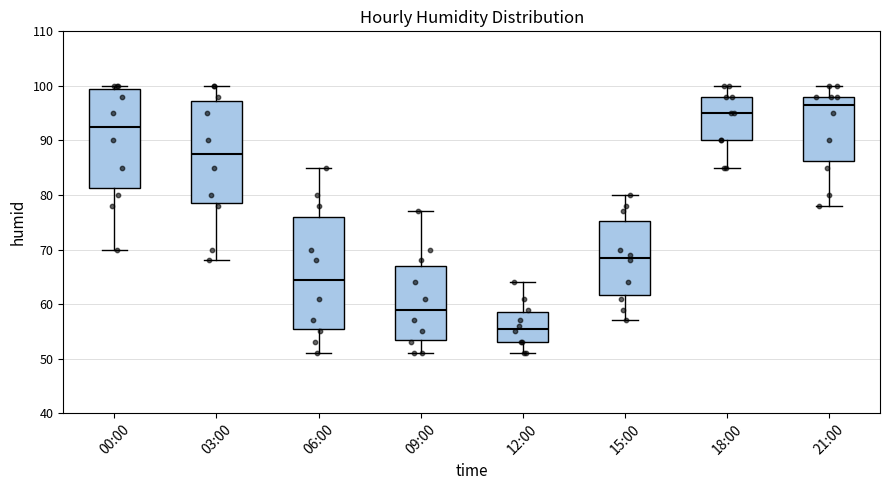

Which box has the highest median line?

21:00